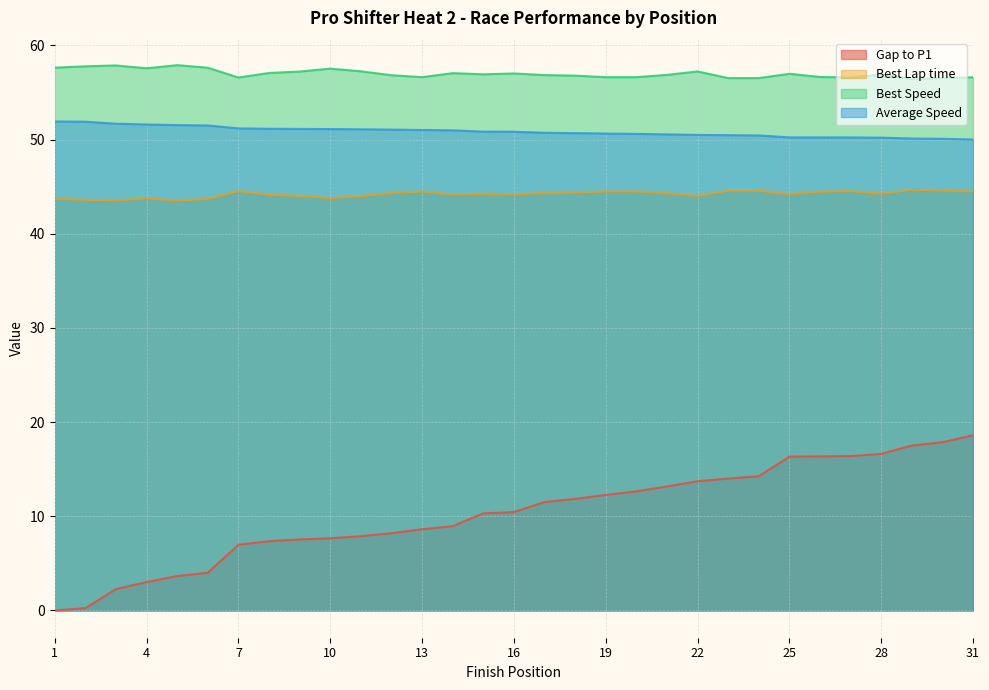

What is the highest value of the Average Speed series?

51.9